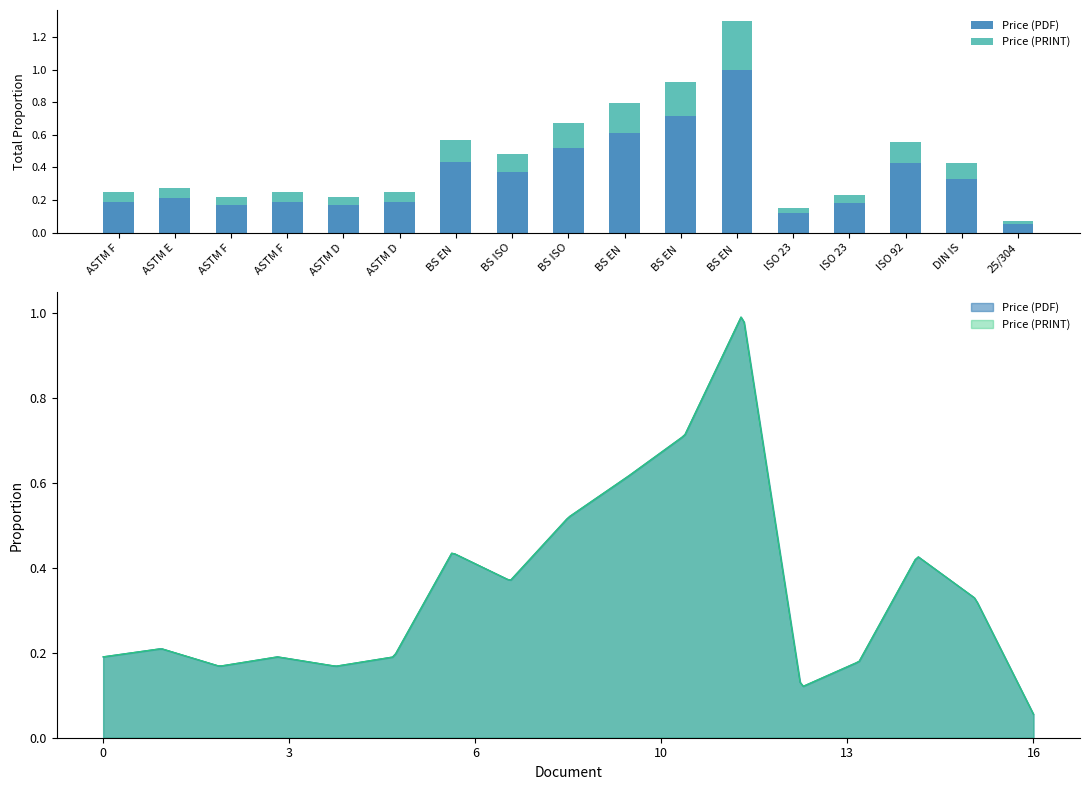

What is the sum of all Price (PDF) values?

5.9